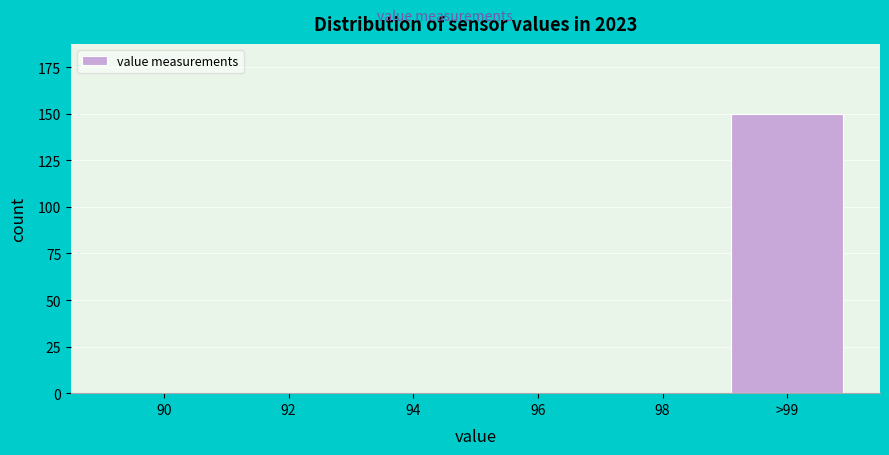

Reading left to right, extract all data points from this chart.

90=0	92=0	94=0	96=0	98=0	>99=150